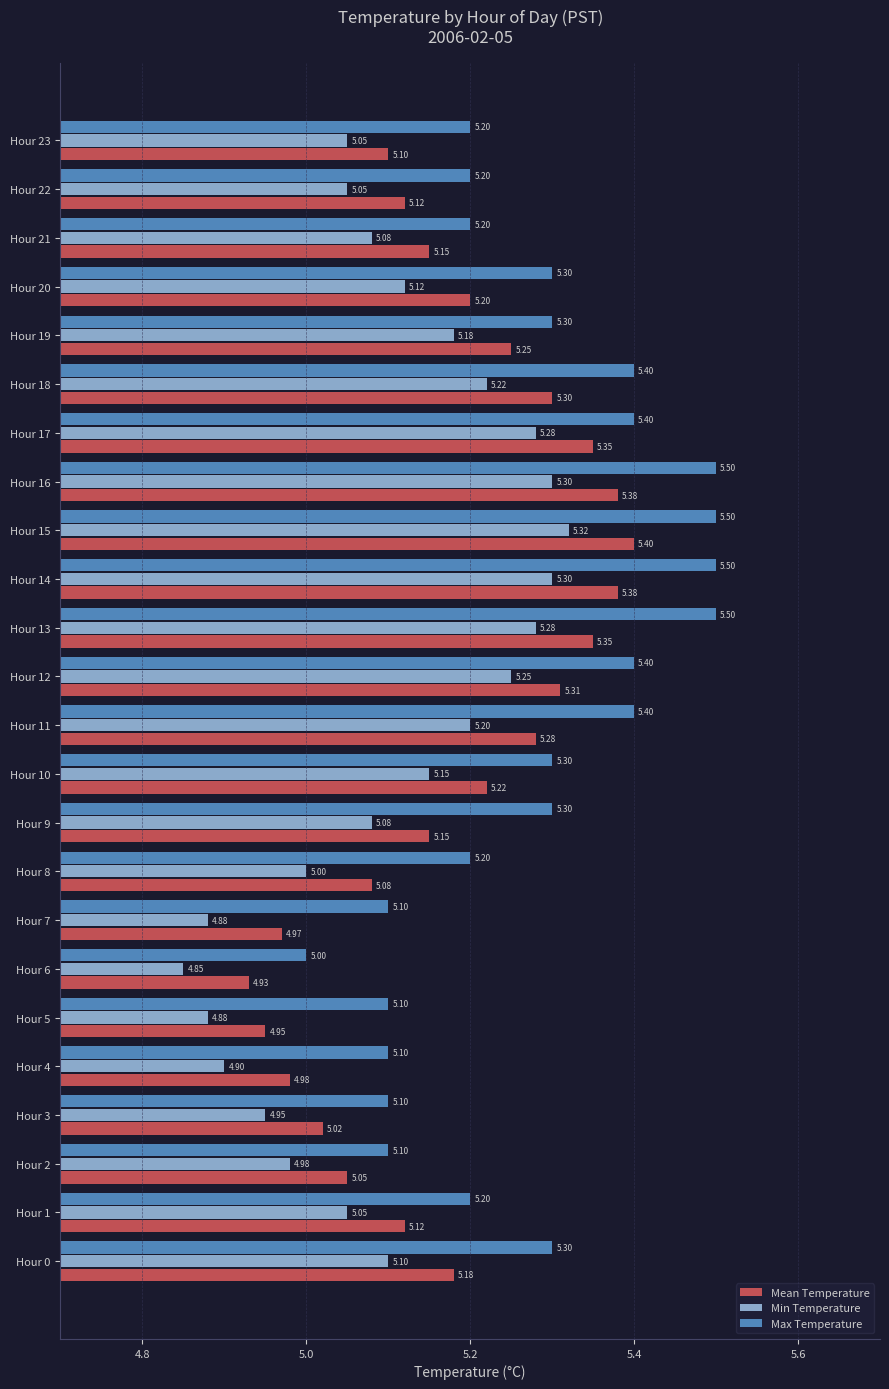

What is the total value across all series at Hour 1?

15.4